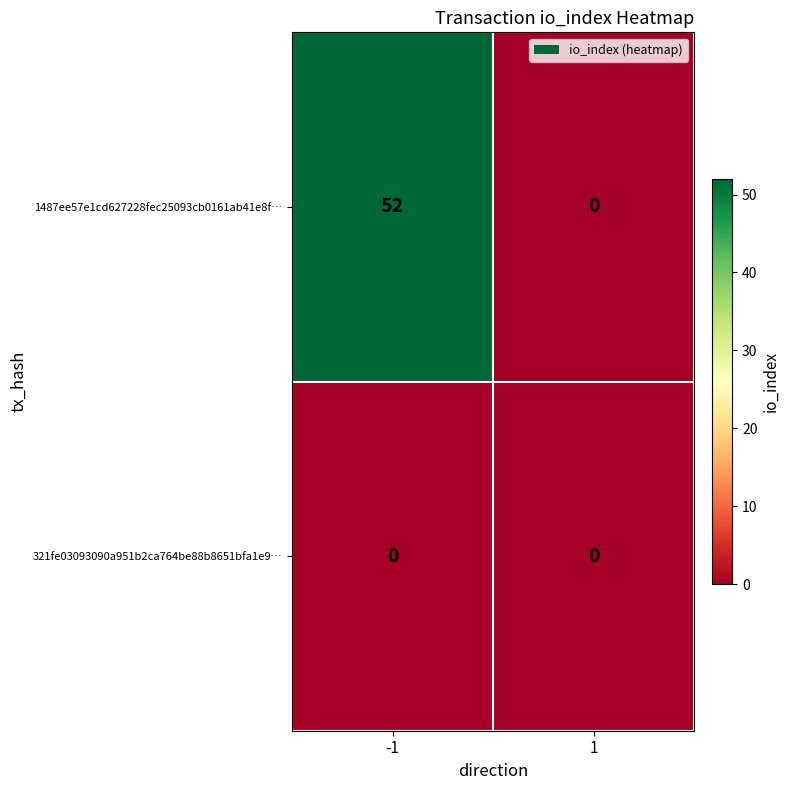

What is the maximum value shown in the chart?

52